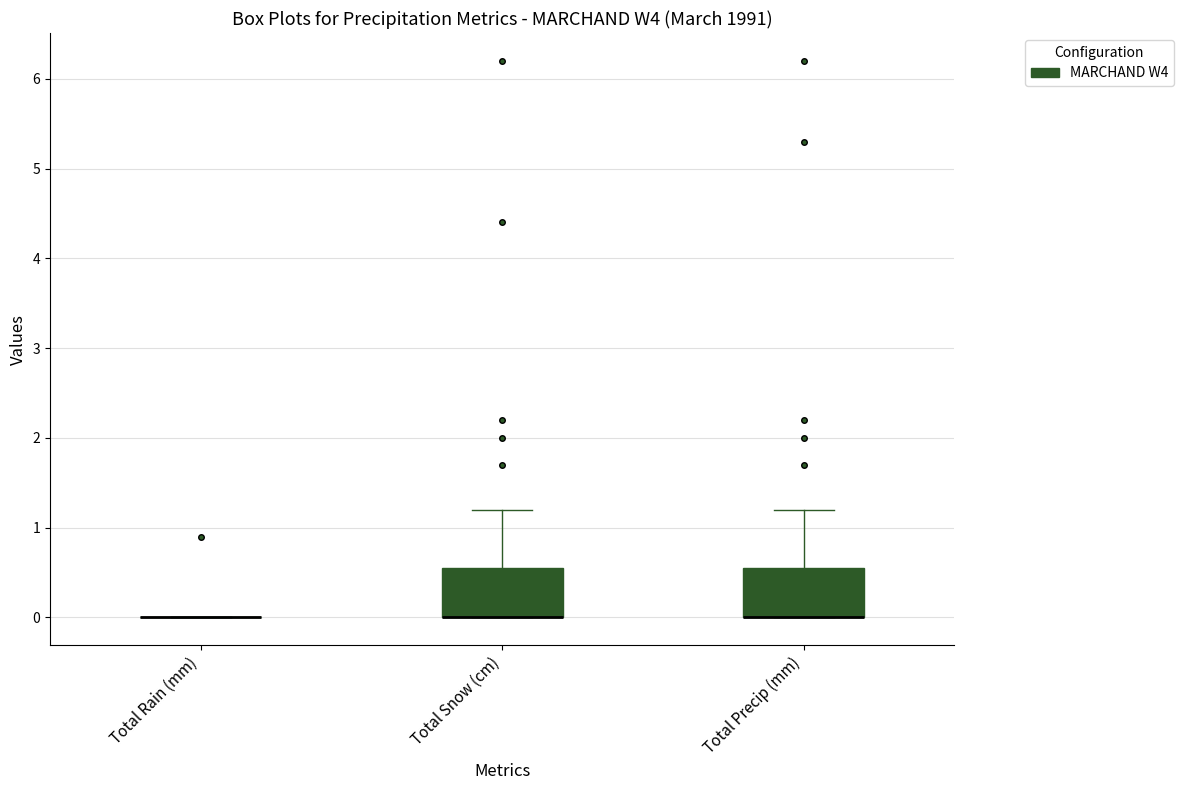

Where does the upper whisker of the box for Total Precip (mm) end on the y-axis? The values are not printed on the chart, so give them approximately, as read against the axis.

1.2